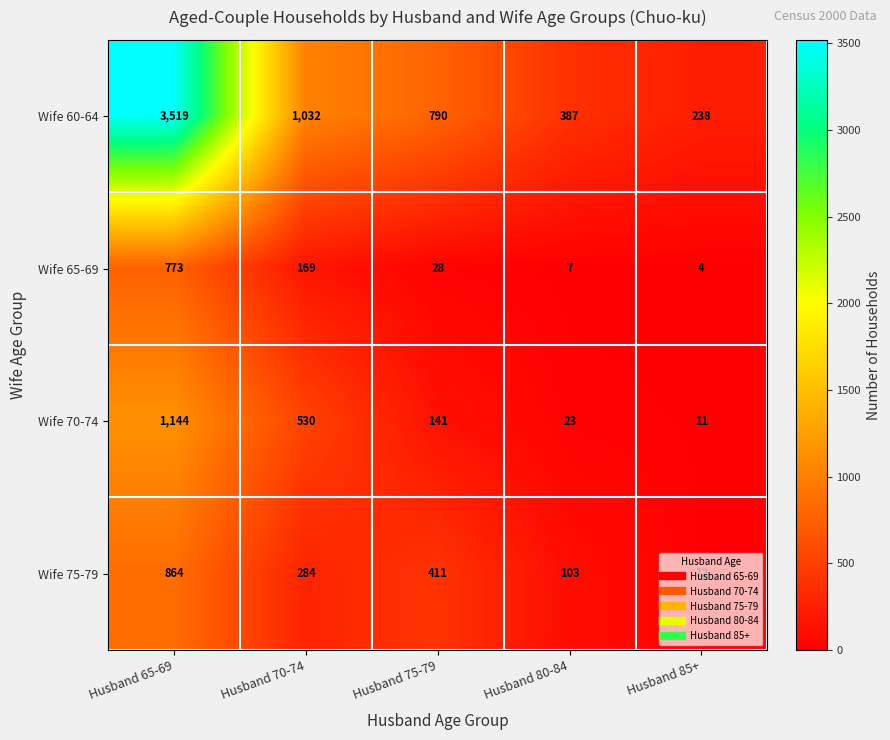

How many series are shown in this chart?

4